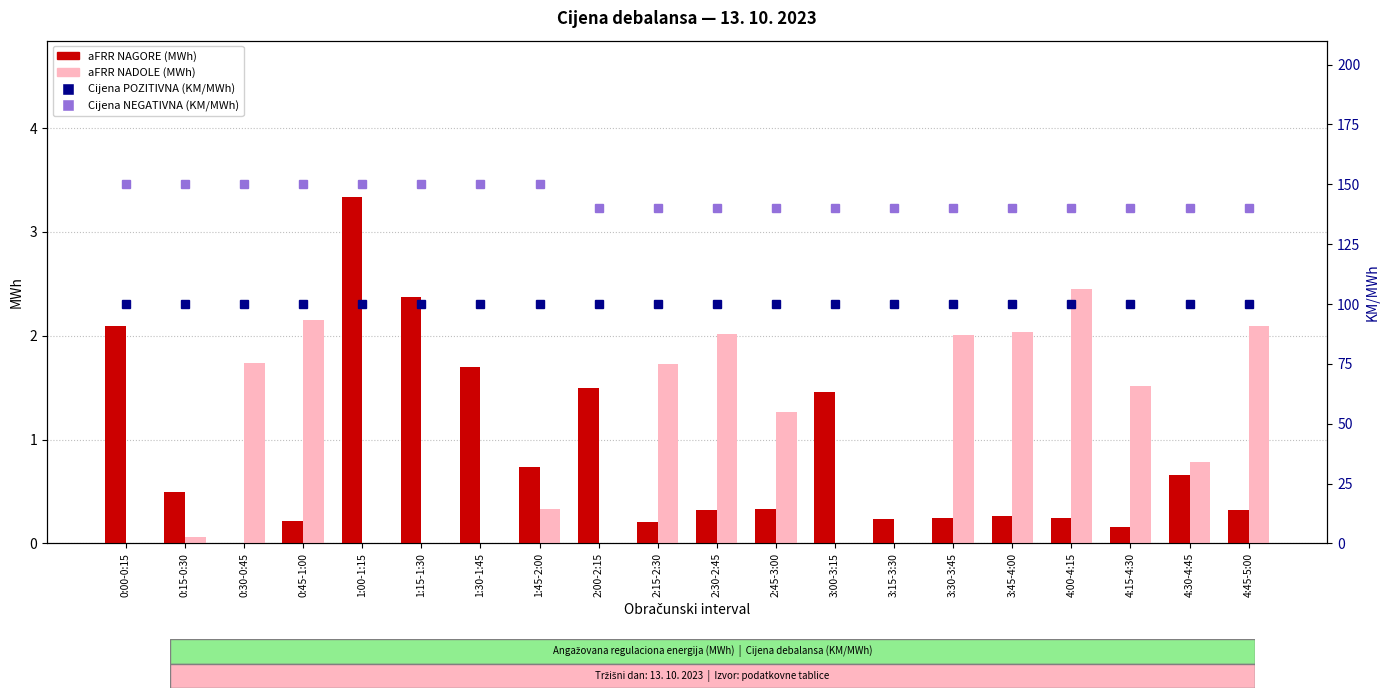

What is the difference between the Cijena NEGATIVNA (KM/MWh) values at 1:45-2:00 and 3:15-3:30?

10.0